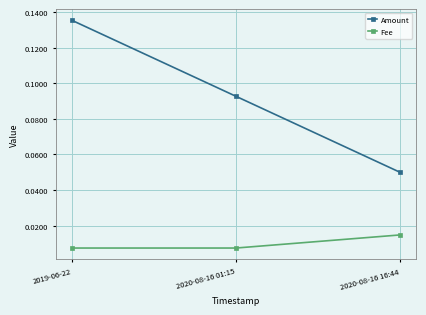

Which series has the largest total across all categories?

Amount